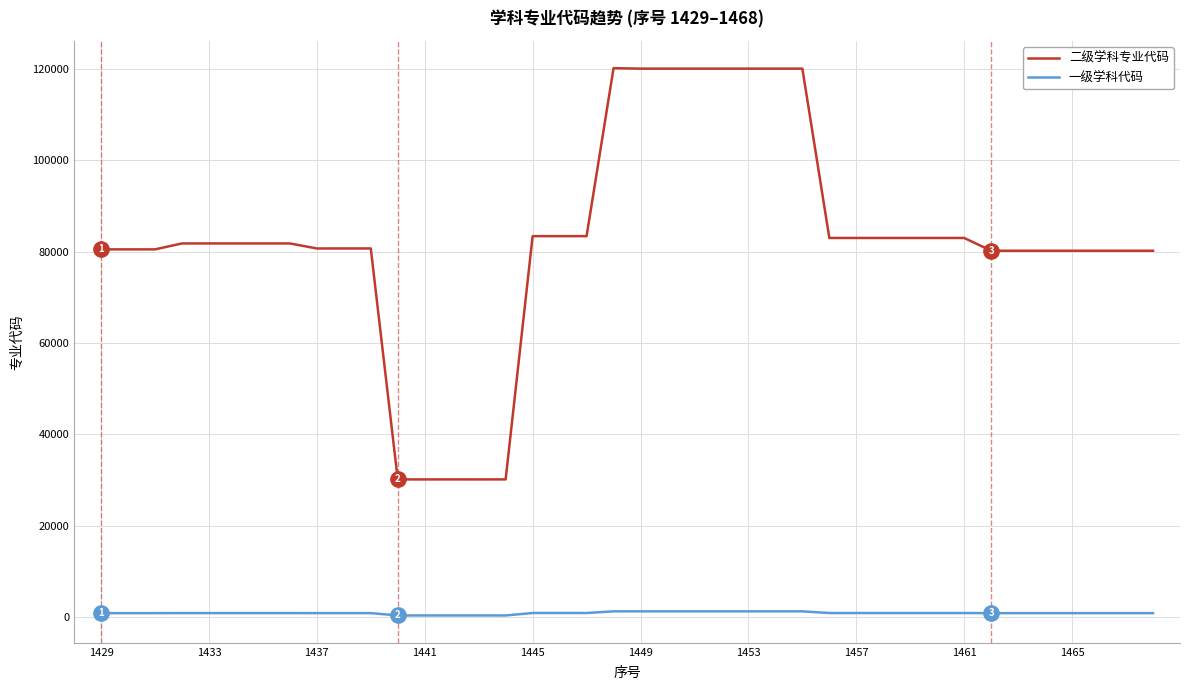

Rank the series by their maximum value, from lowest to highest.

一级学科代码, 二级学科专业代码